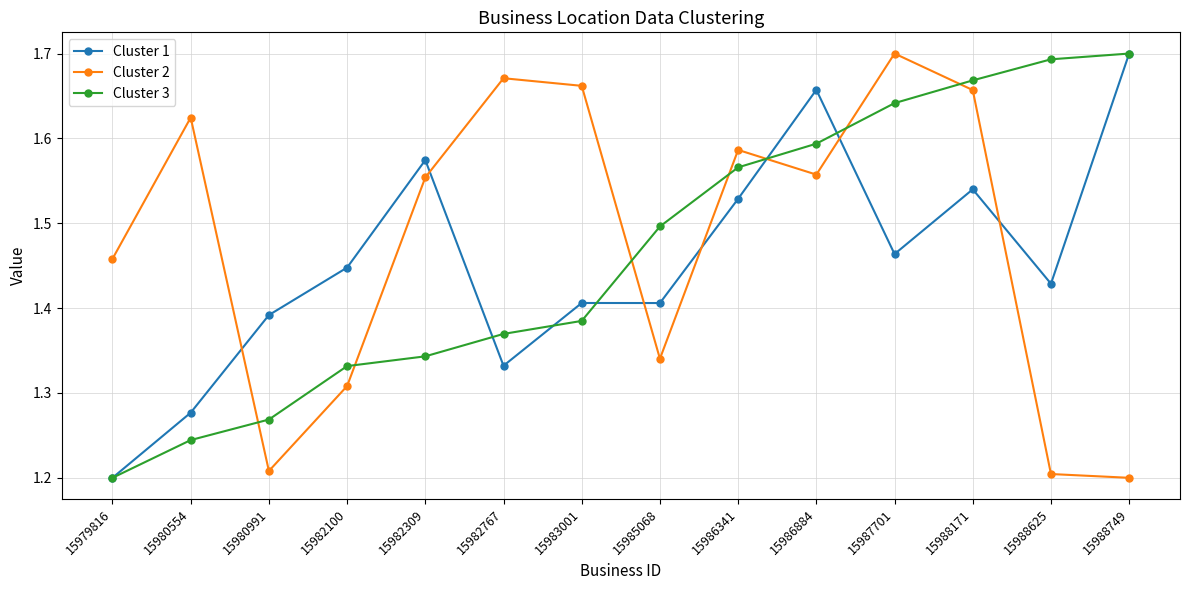

At which label is Cluster 2 closest to 1?

15988749